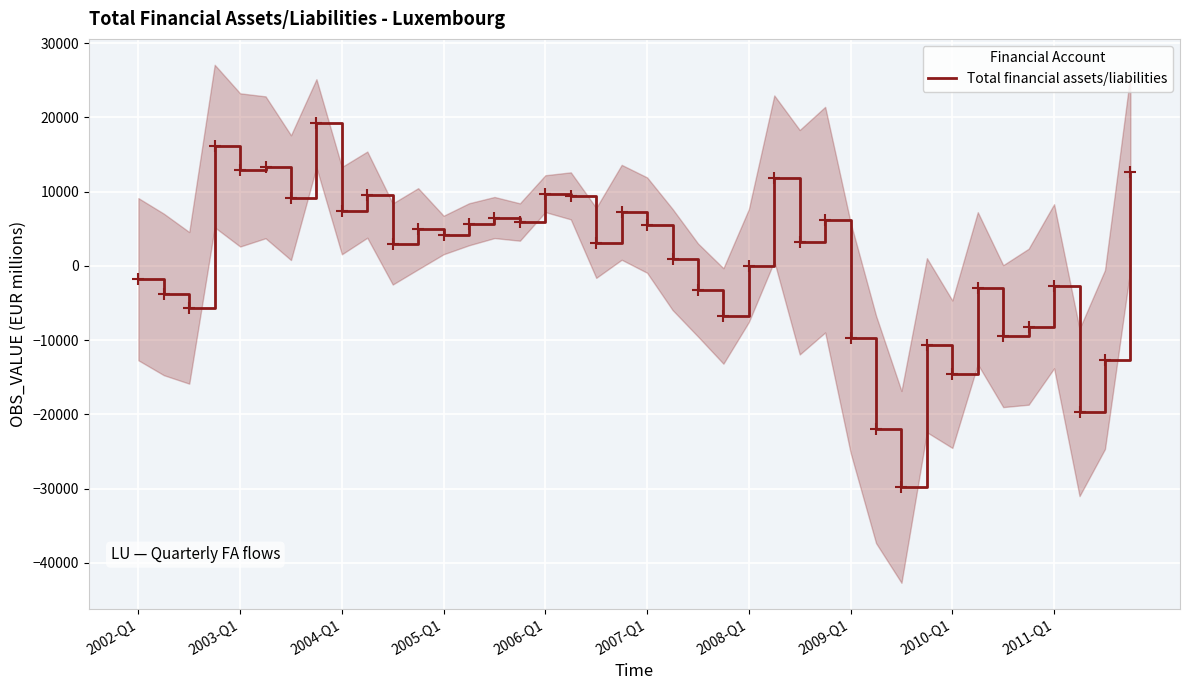

Approximately how many times larger is the value at 27 compared to 13?

1.1